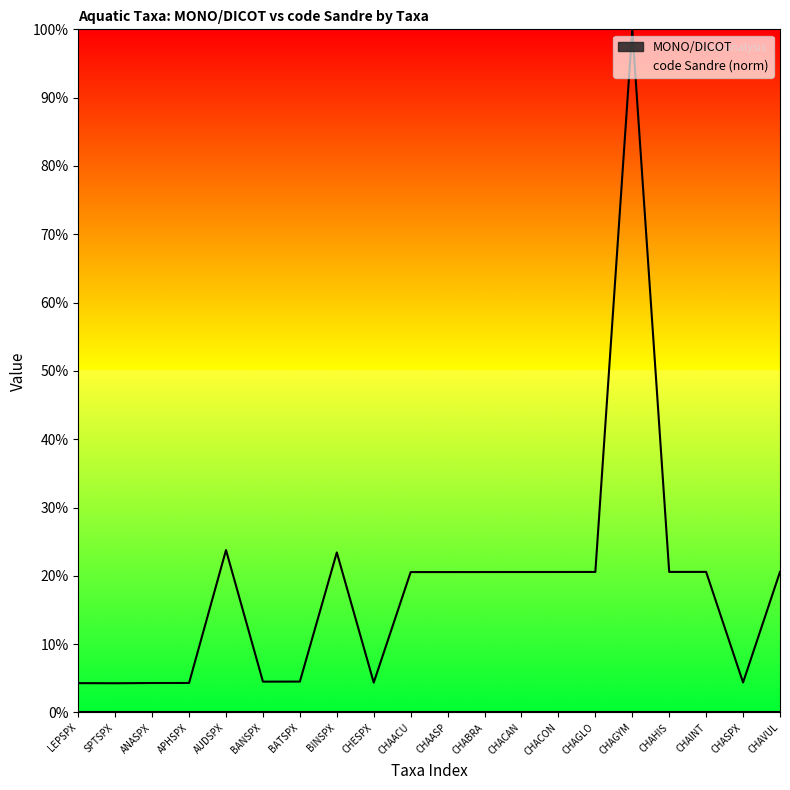

How many categories are shown in the chart?

20